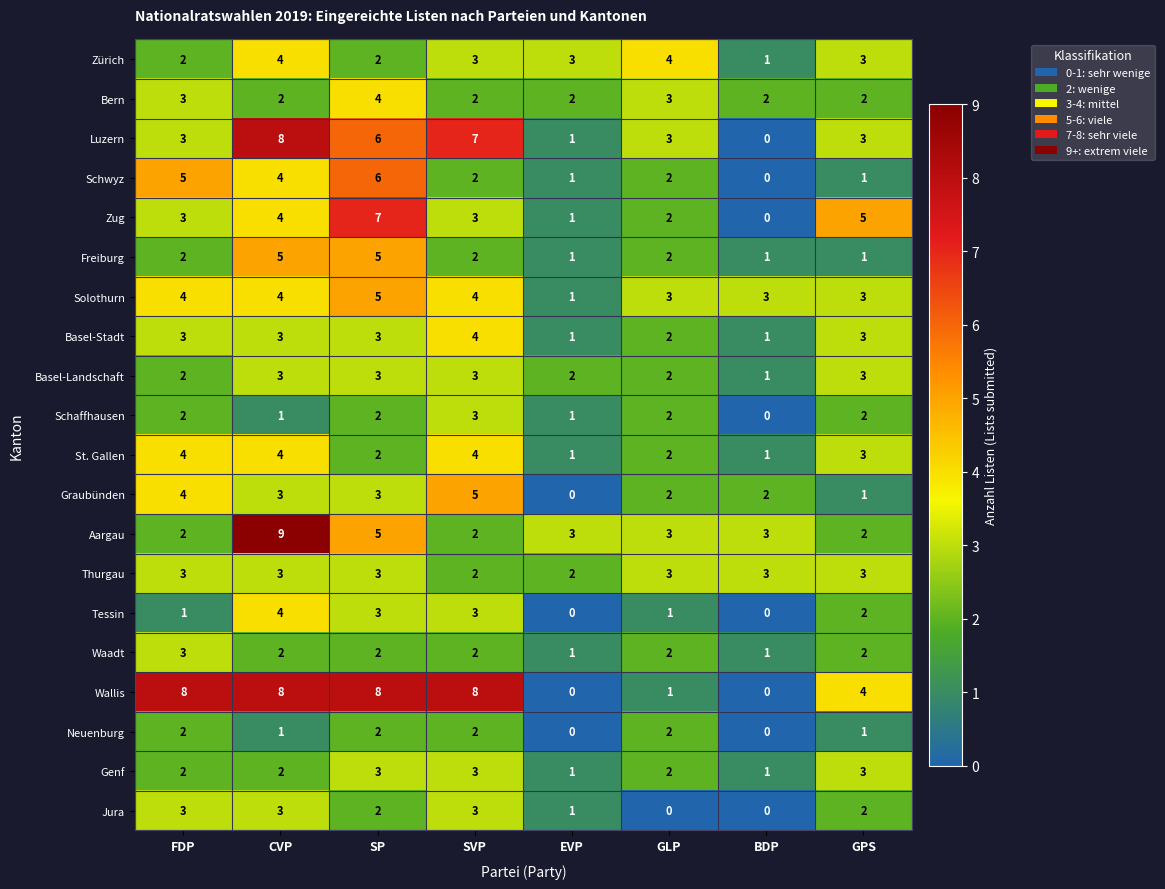

Read the Bern value at GLP.

3